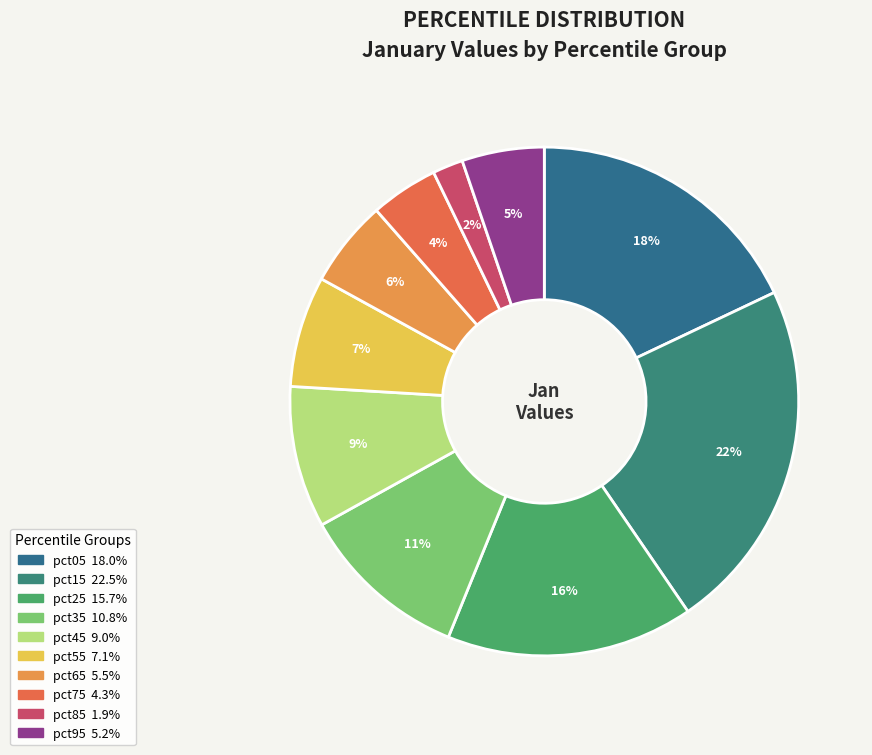

Is it true that pct05 is 27% of the pie?

False